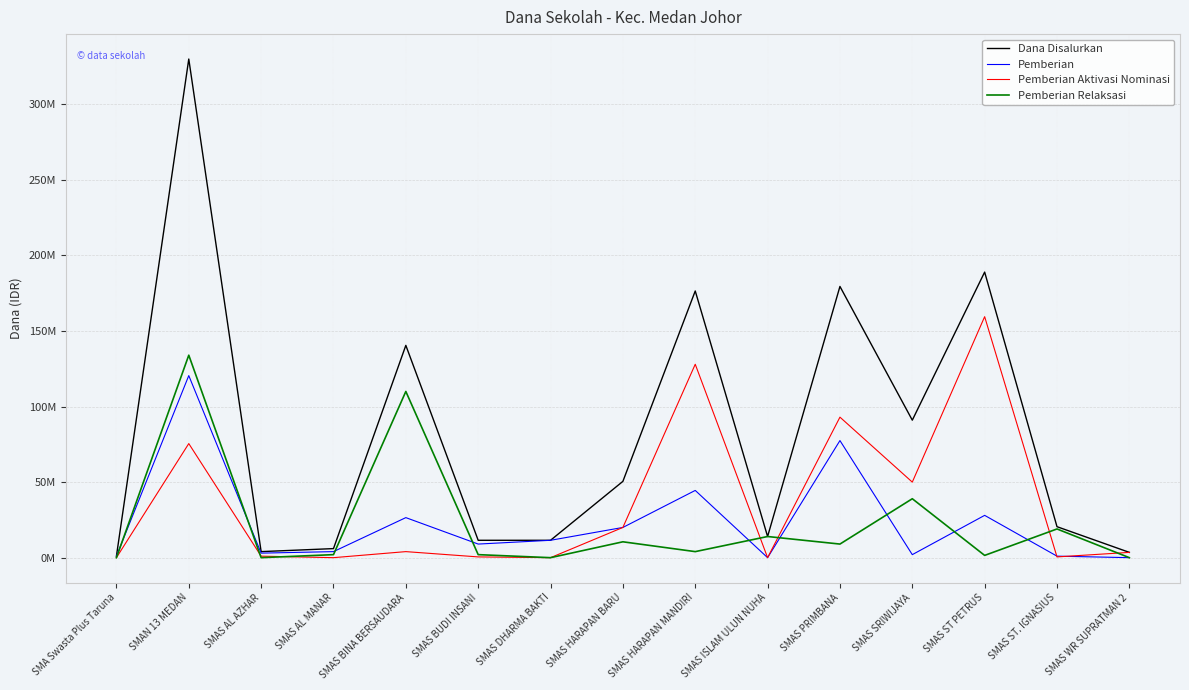

Which series has the widest spread of values?

Dana Disalurkan